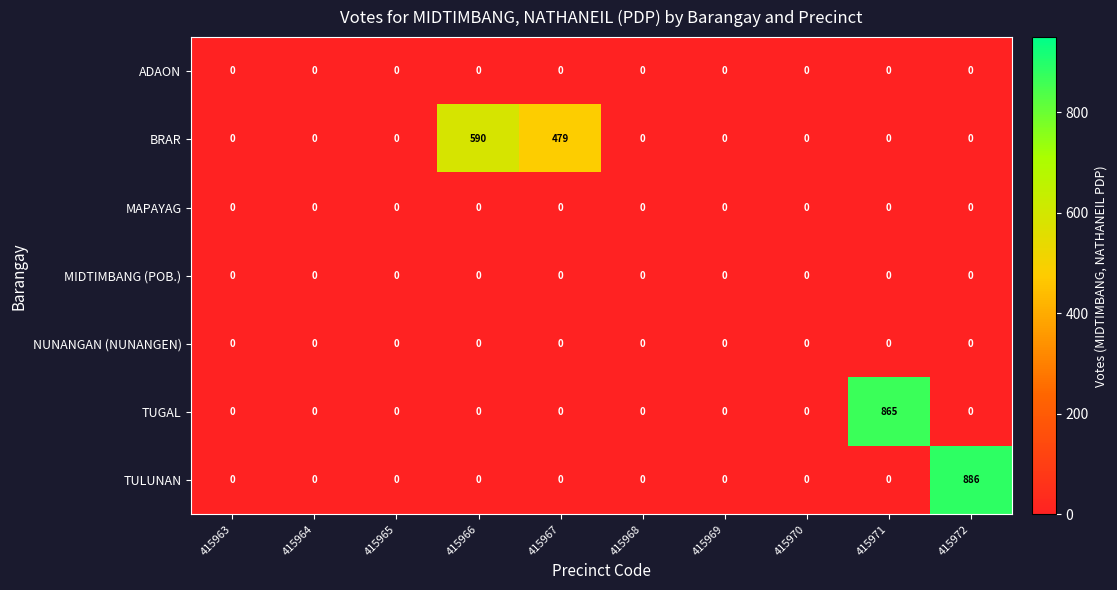

Which series has the largest range (max minus min)?

TULUNAN